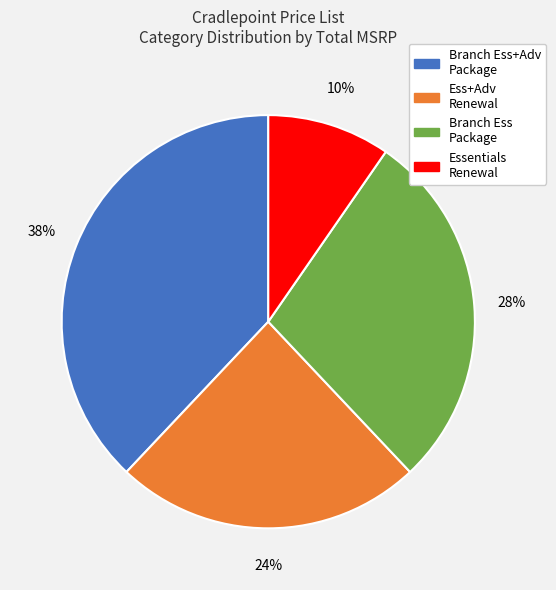

To the nearest percent, what is the difference between the largest and smallest slice percentages?

28%